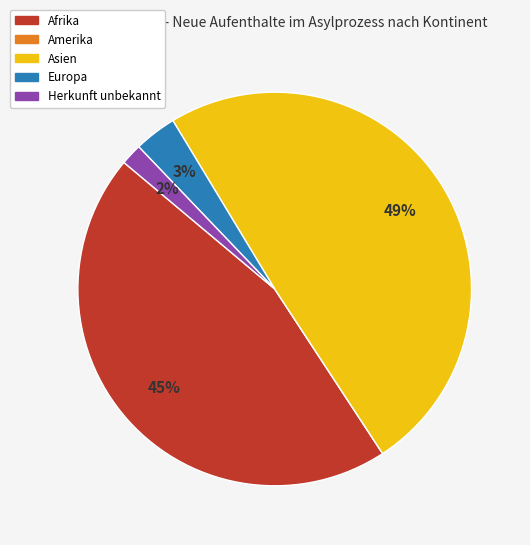

Which category has the biggest portion of the pie?

Asien